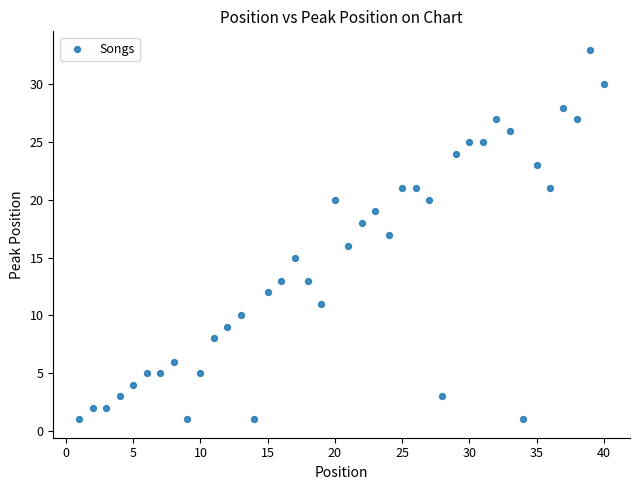

What is the range of Y values (max minus min)?

32